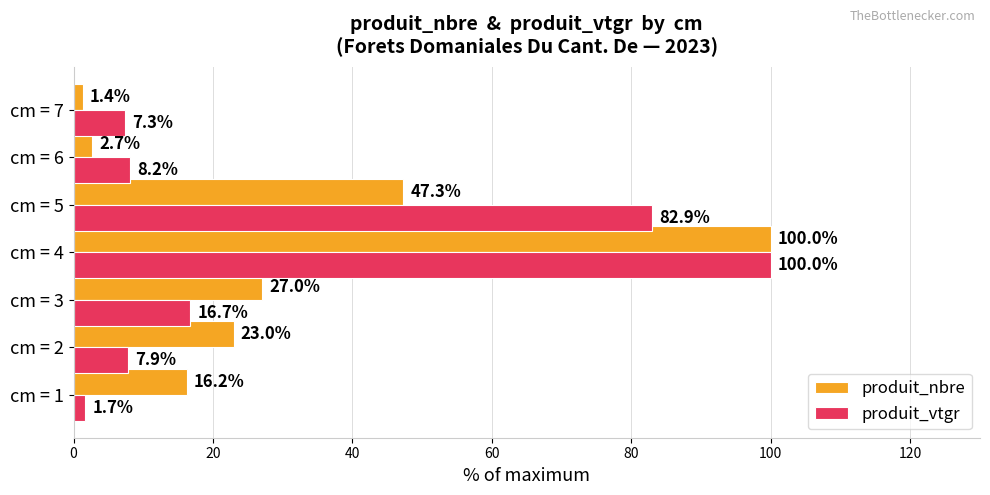

Is it true that produit_vtgr equals 82.9 at cm = 5?

True